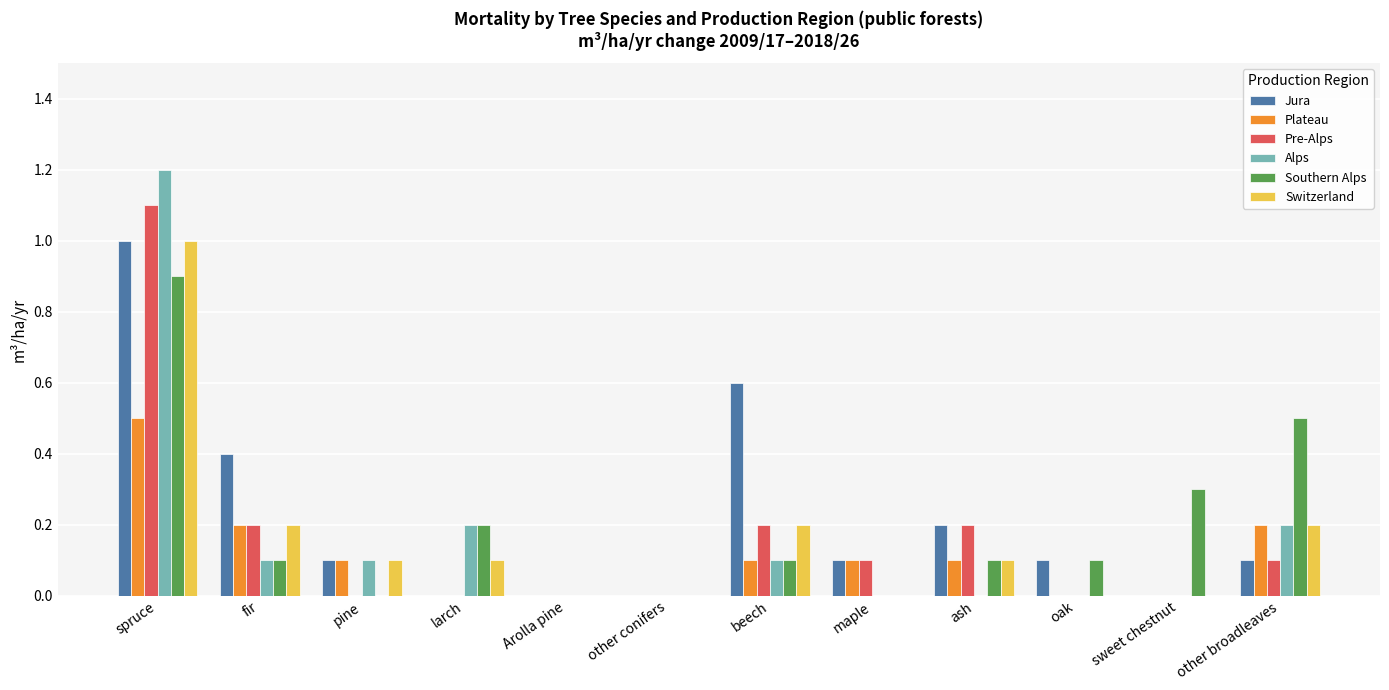

Are the bars horizontal?

No